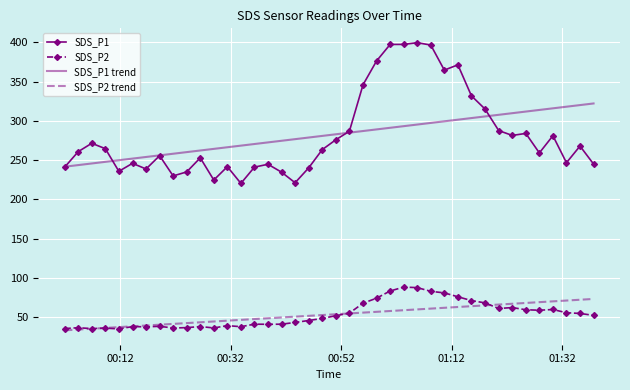

True or false: SDS_P2 trend and SDS_P1 trend cross at least once.

False